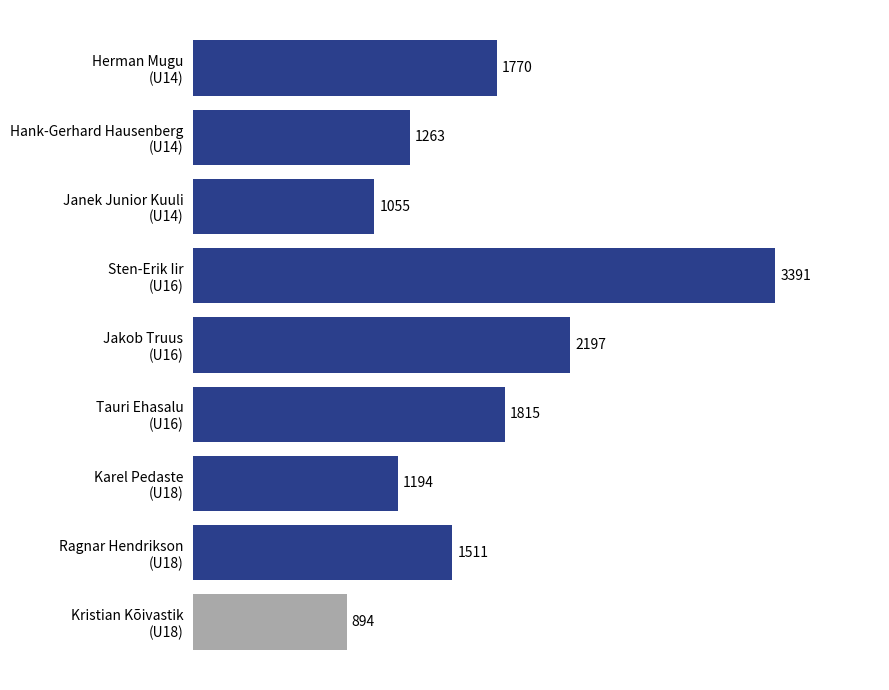

What is the value of the 6th bar from the top?

1815